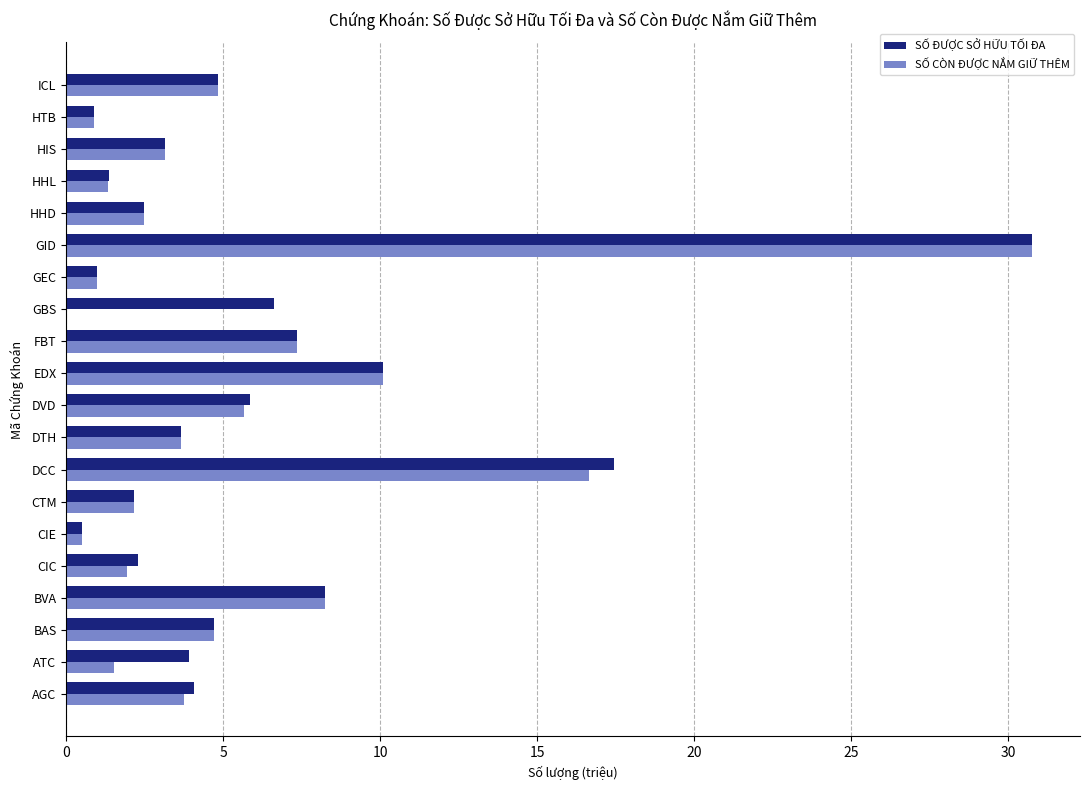

What is the sum of the SỐ ĐƯỢC SỞ HỮU TỐI ĐA values at BVA and ATC?

12.2